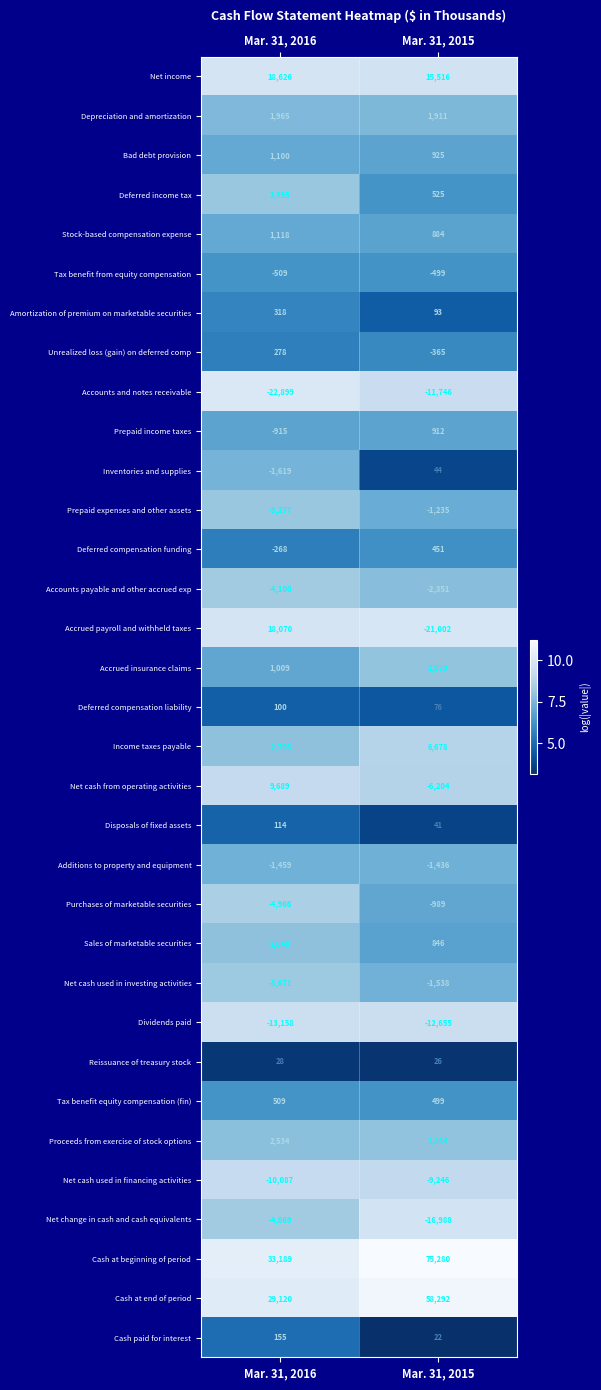

Is it true that Reissuance of treasury stock equals 28 at Mar. 31, 2016?

True